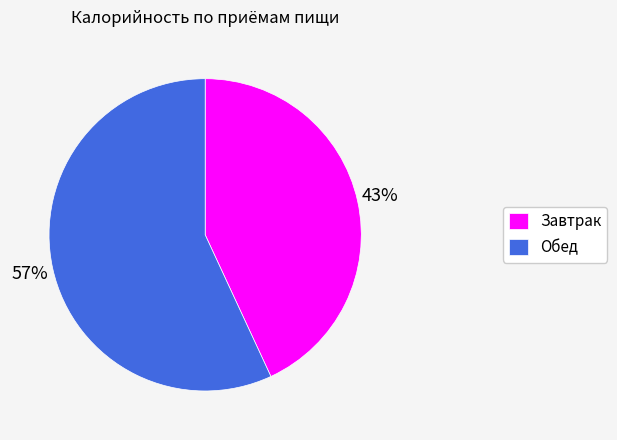

What percentage is the Завтрак slice, to the nearest percent?

43%